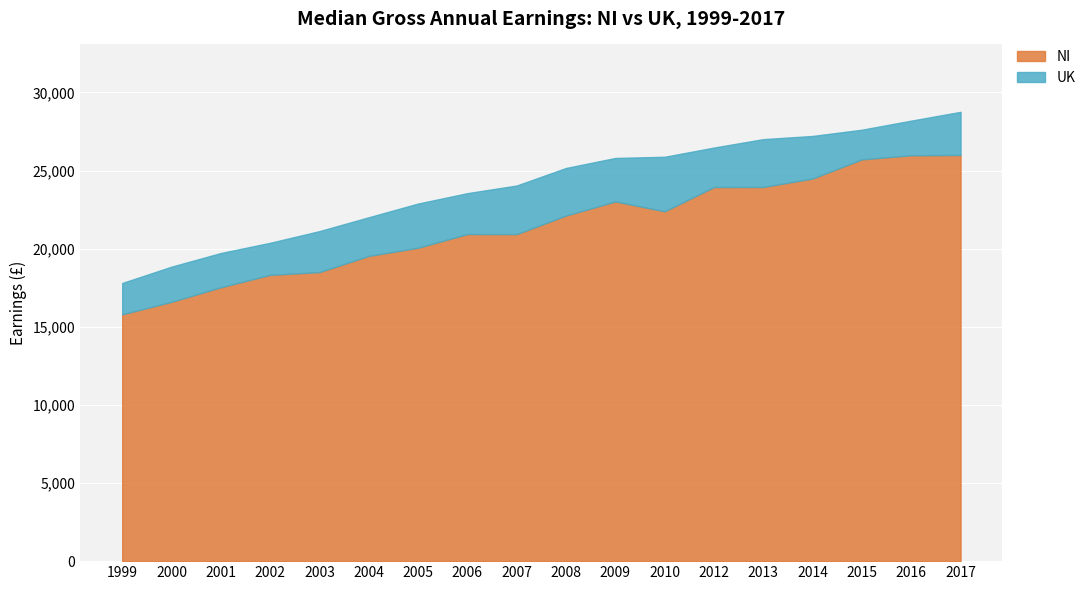

How many lines are shown in the chart?

2